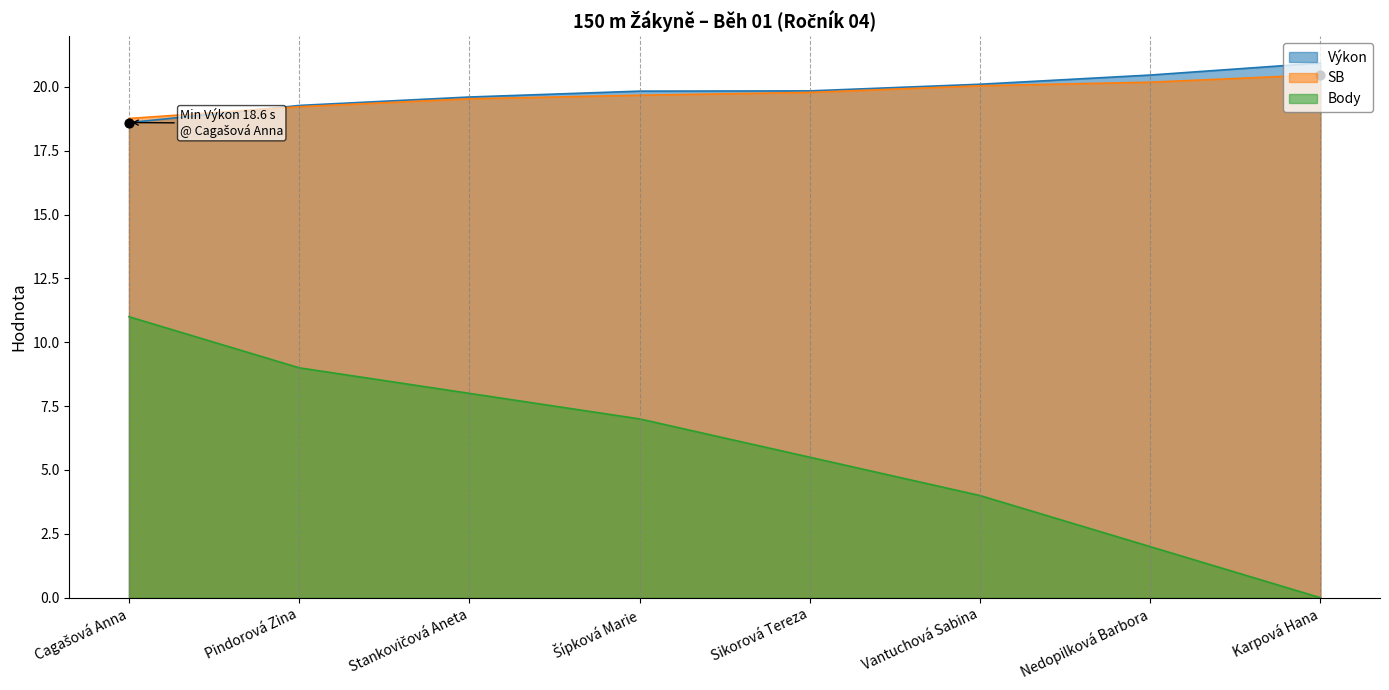

What is the total value across all series at Vantuchová Sabina?

44.1